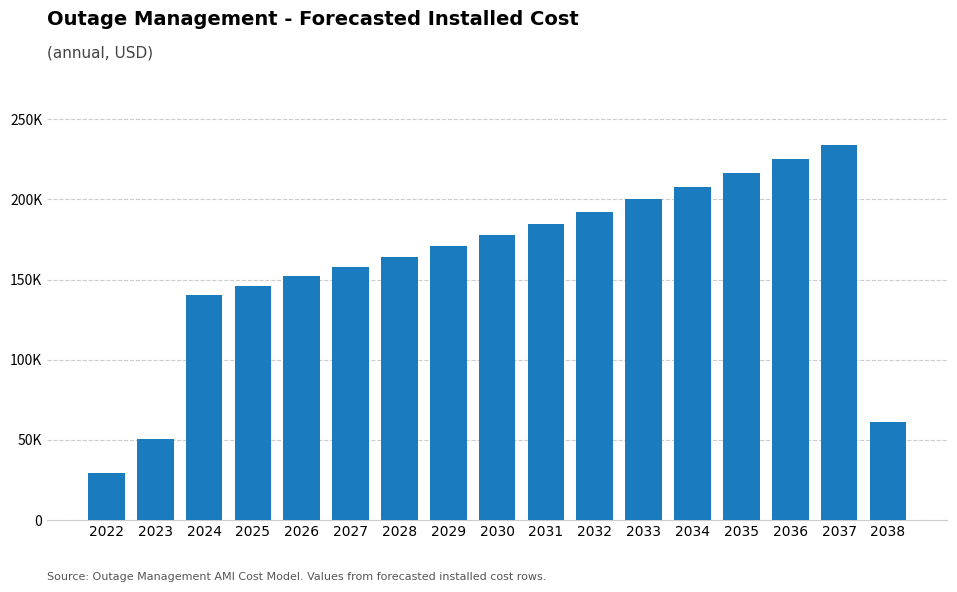

Reading right to left, transcribe all the data shown in this chart.

60816.1	233908.2	224911.8	216261.3	207943.6	199945.7	192255.5	184861.1	177751.0	170914.5	164340.8	158020.0	151942.3	146098.4	140479.2	50653.6	29223.2